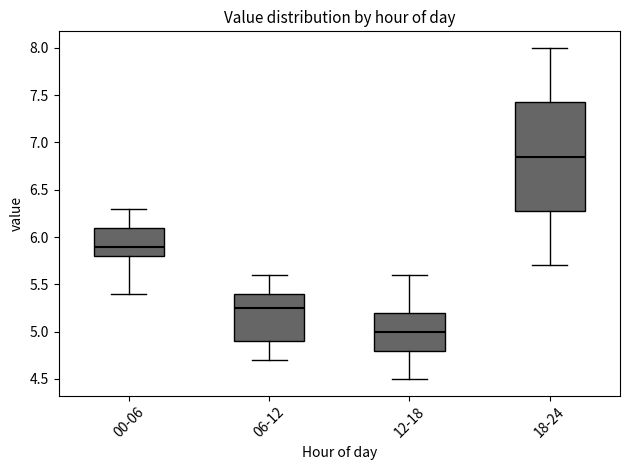

Which box's median line is the highest?

18-24